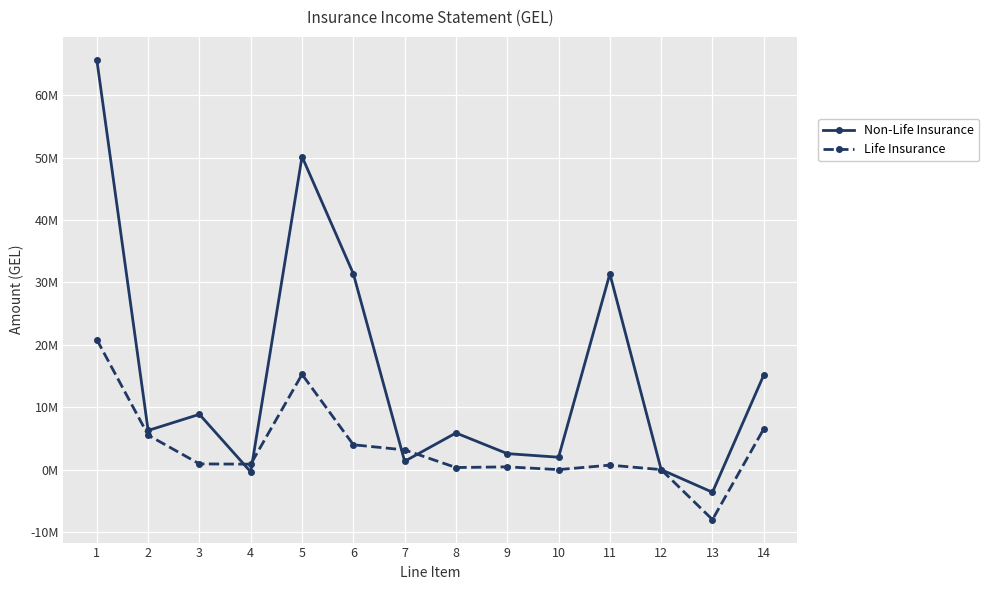

At which category does the chart reach its peak across all series?

1